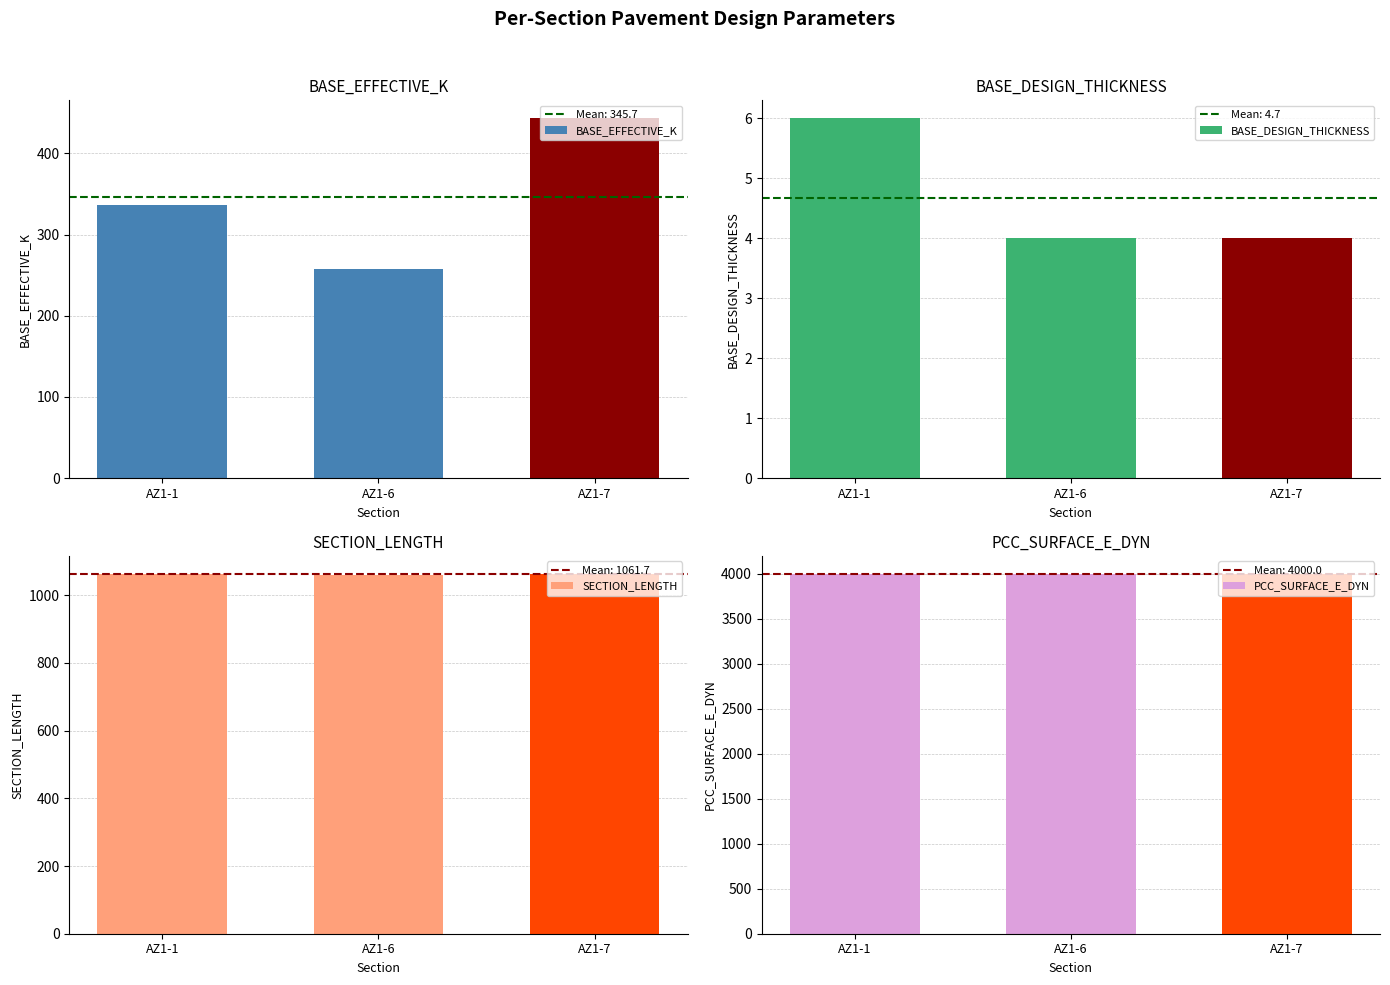

Is it true that BASE_DESIGN_THICKNESS equals 4 at AZ1-6?

True